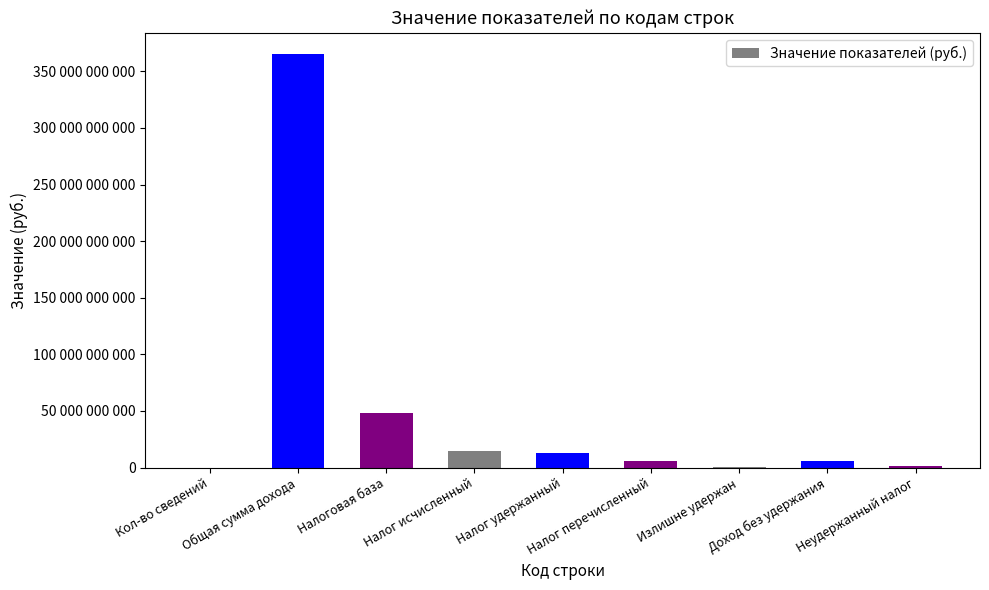

Which label corresponds to the largest value in the chart?

Общая сумма дохода